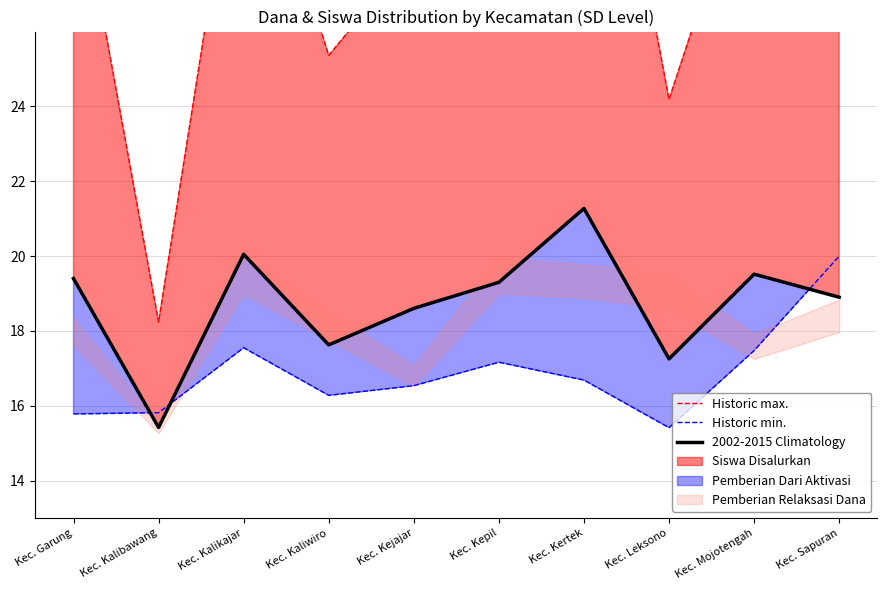

Rank the series by their maximum value, from lowest to highest.

Historic min., 2002-2015 Climatology, Historic max.